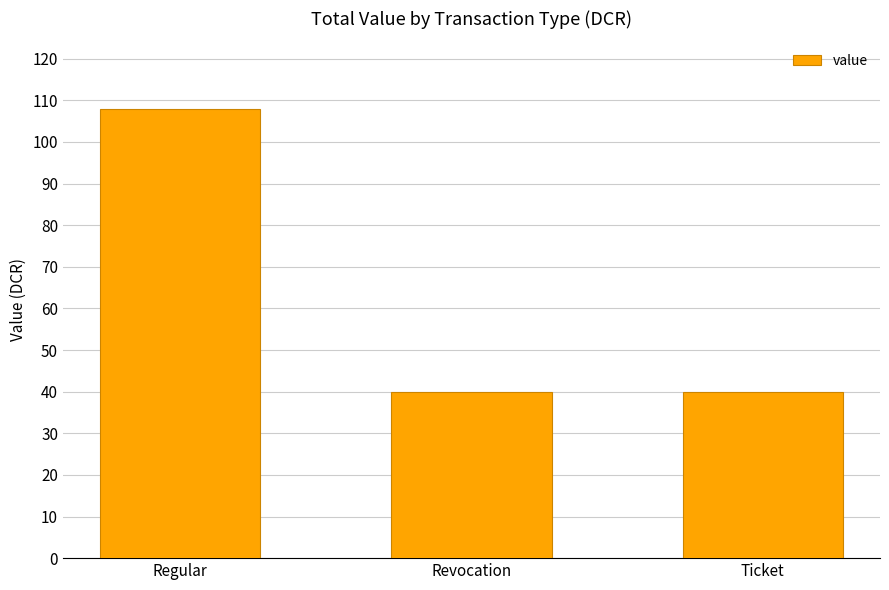

Are the bars horizontal?

No